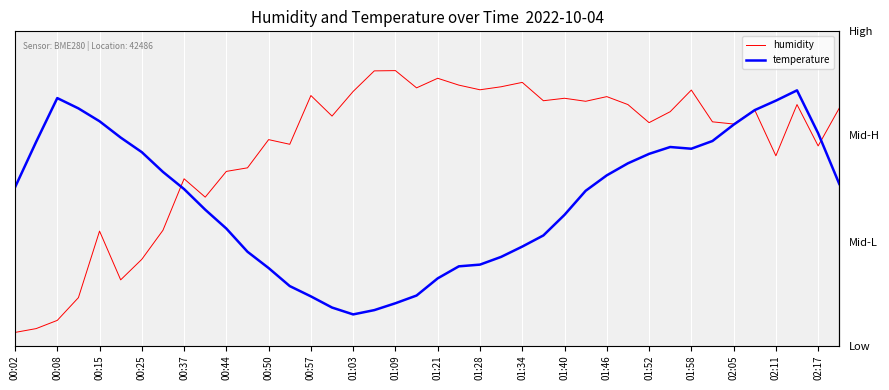

Is it true that temperature equals 0.4 at 02:05?

False